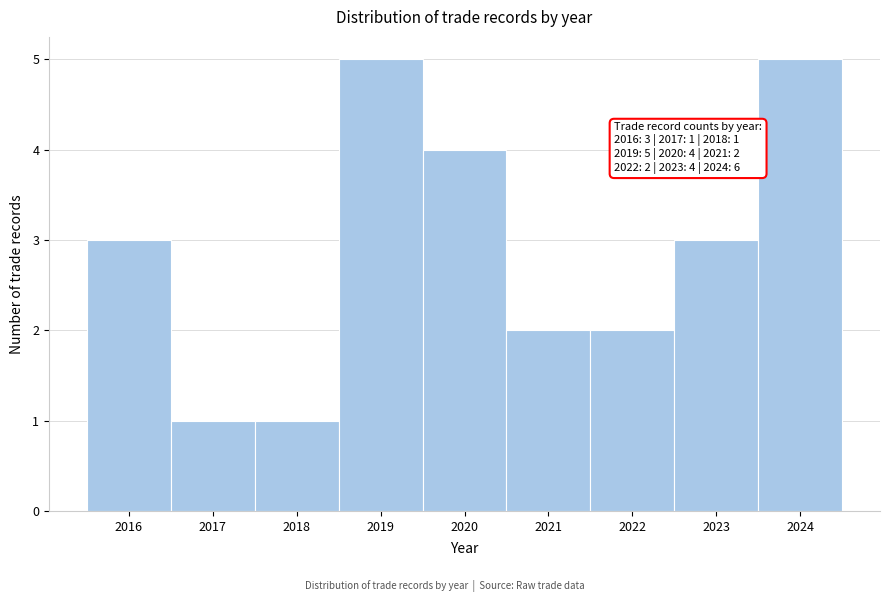

Reading left to right, list all the values displayed in this chart.

3	1	1	5	4	2	2	3	5